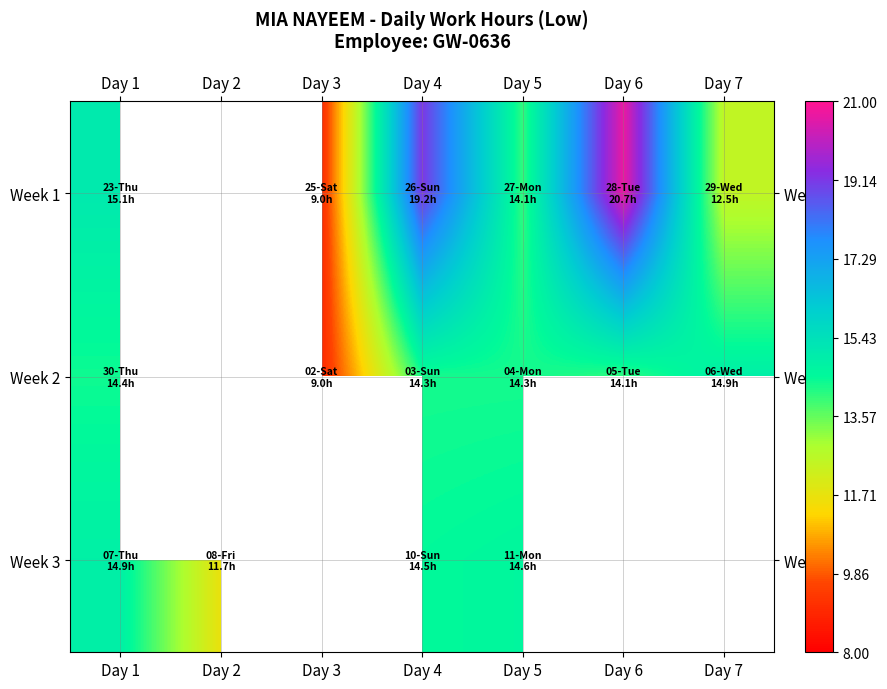

Rank the series by their maximum value, from lowest to highest.

Week 3, Week 2, Week 1